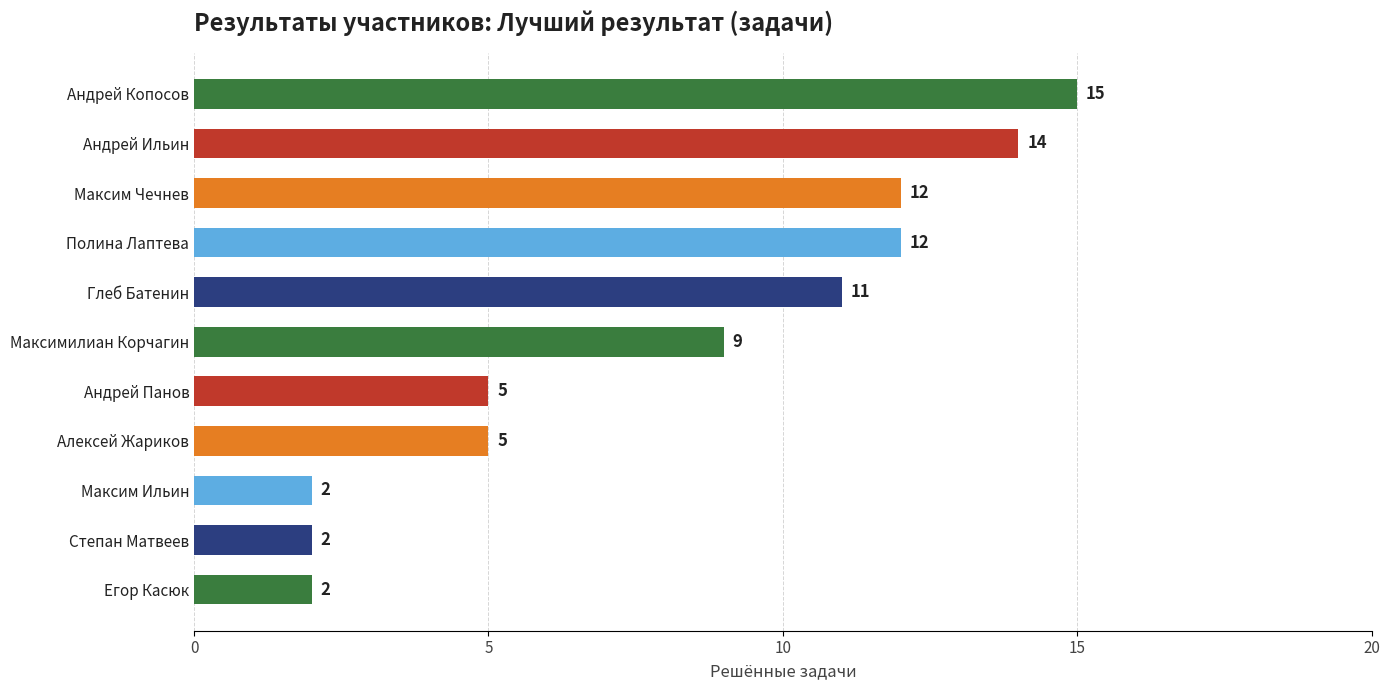

What is the sum of all values?

89